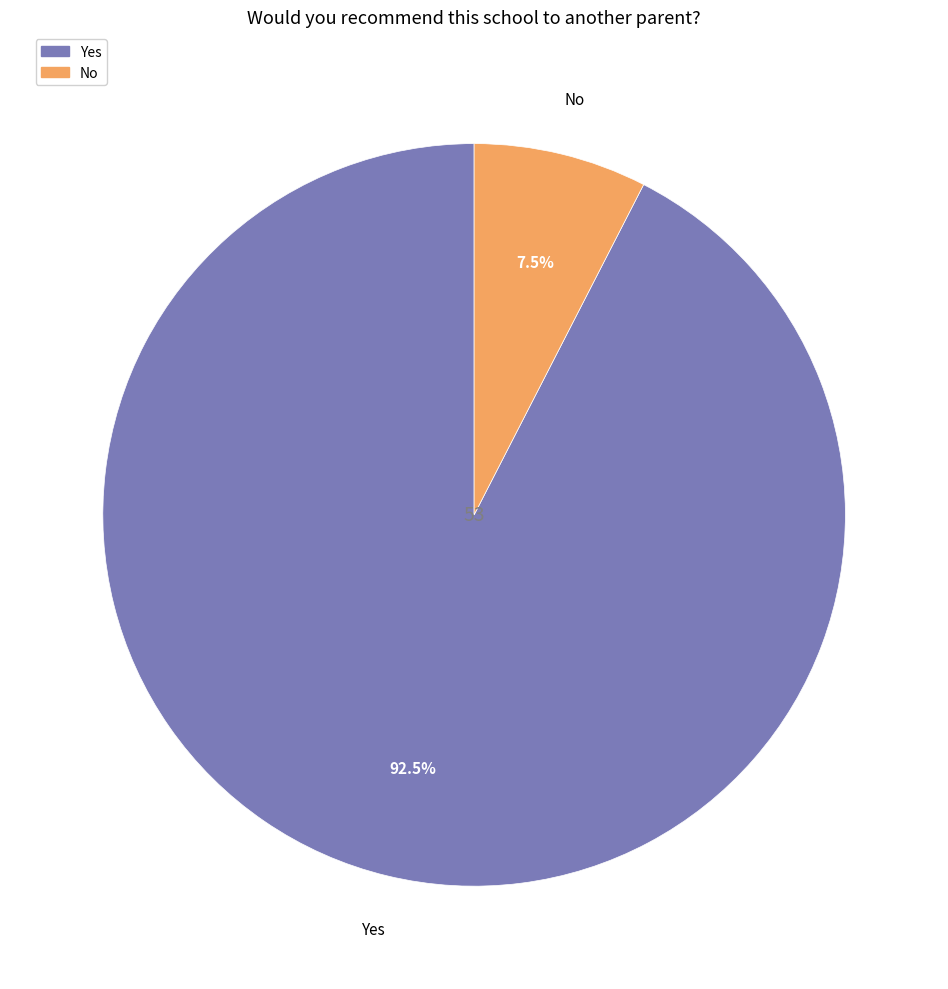

What percentage is NOT represented by Yes?

7.5%